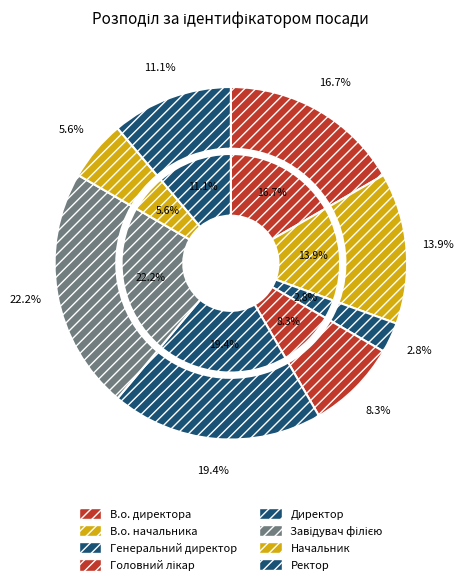

Which category has the smallest portion of the pie?

Генеральний директор